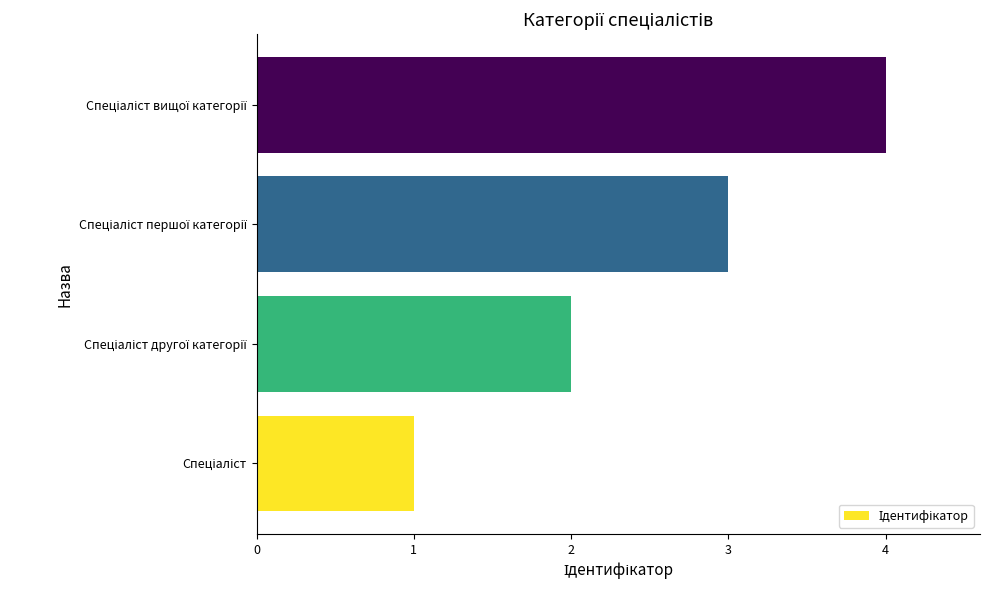

What is the difference between the maximum and minimum values?

3